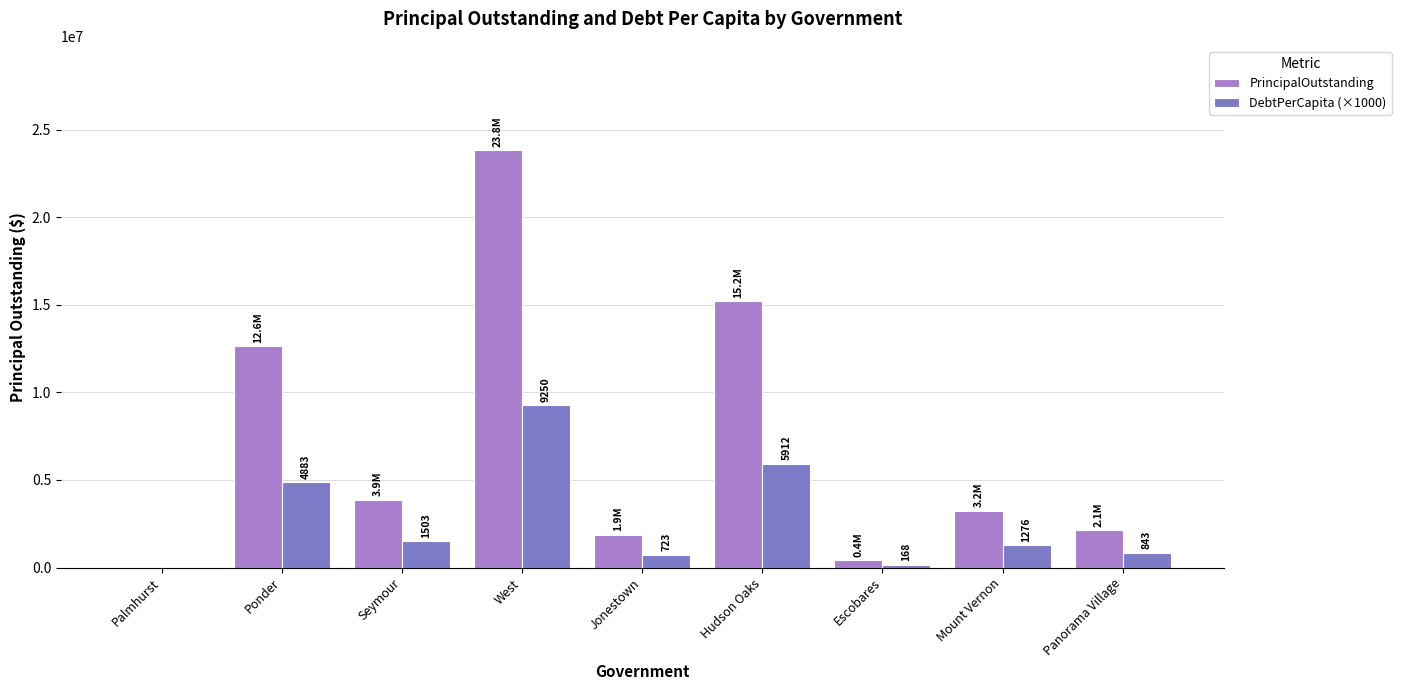

How many series are shown in this chart?

2